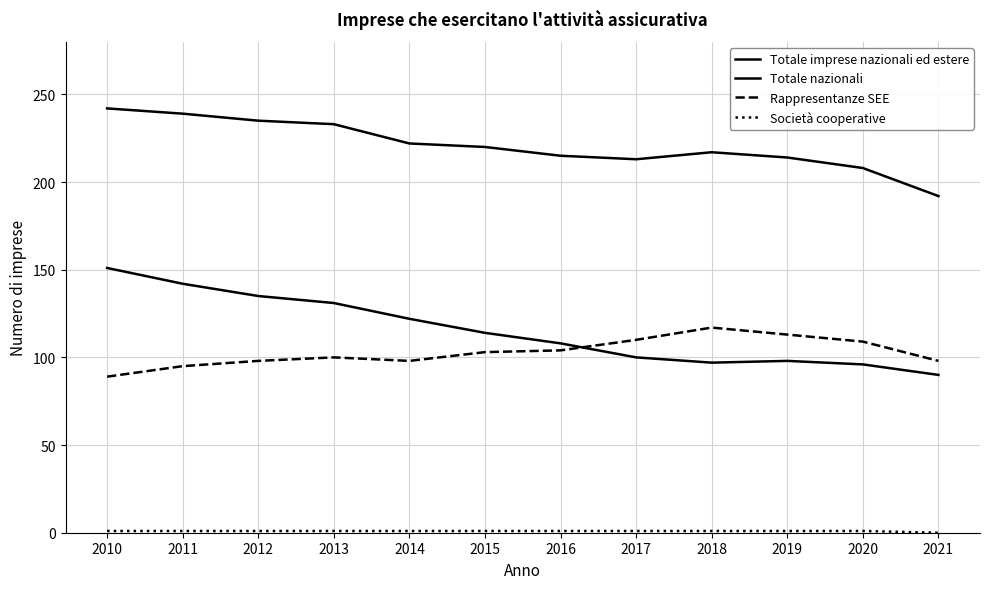

Where does the Rappresentanze SEE series first go above 103?

2016